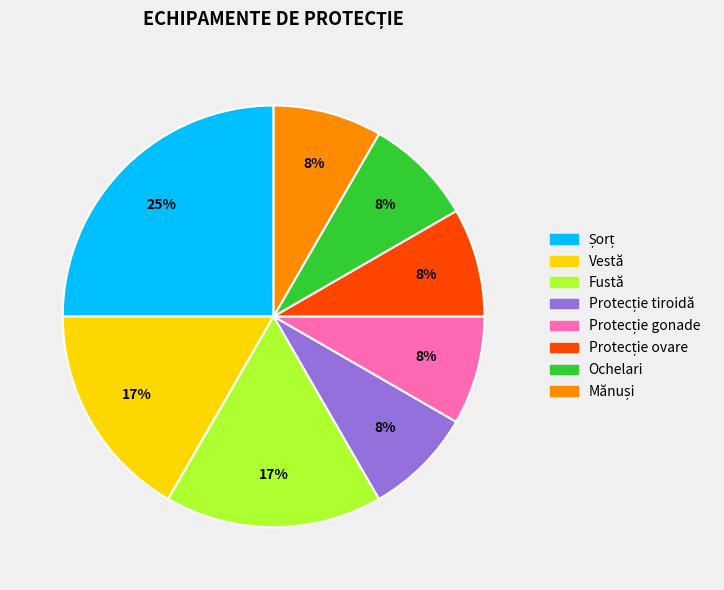

Between Vestă and Ochelari, which is larger?

Vestă